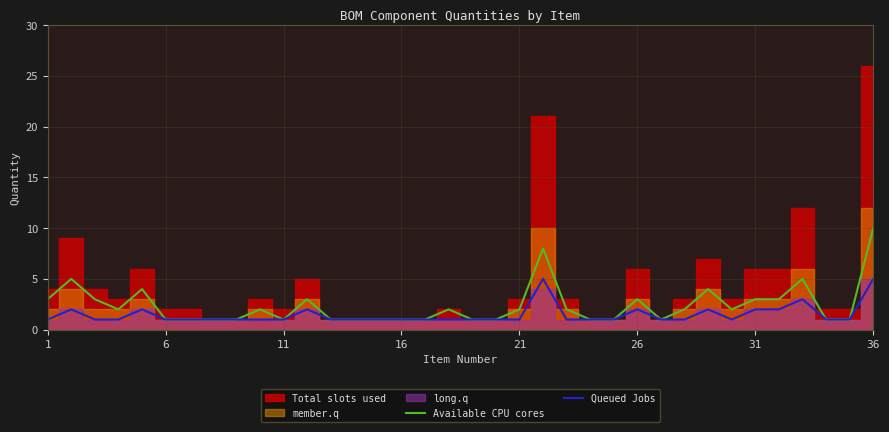

True or false: Queued Jobs has a value of 1 at 6.

True